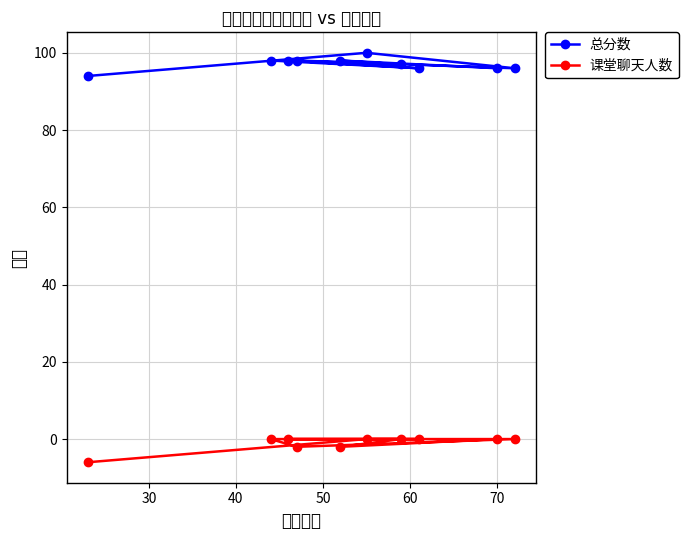

Which series has the widest spread of values?

总分数